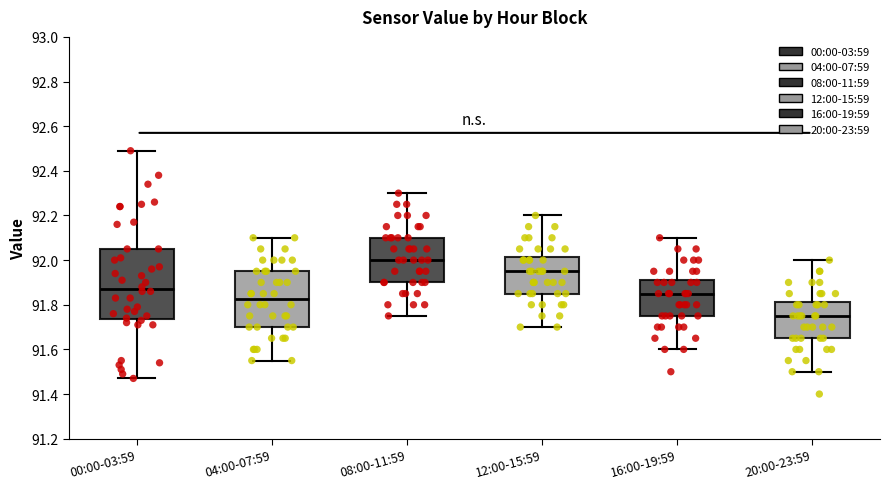

Which box has the lowest median line?

20:00-23:59